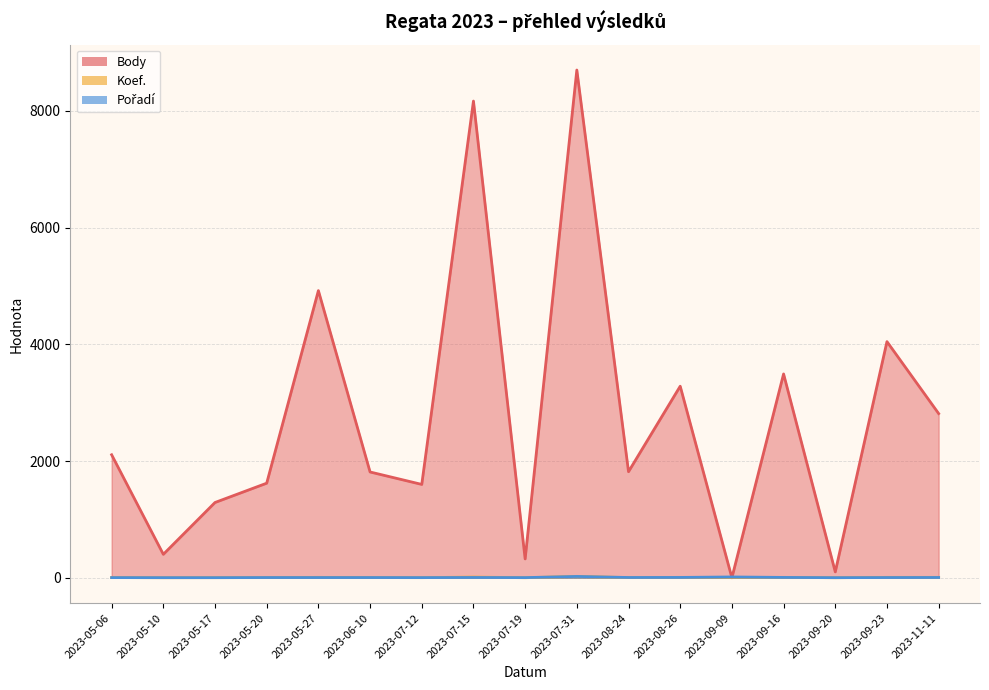

Where do Pořadí and Koef. first cross each other?

2023-05-06 and 2023-05-10